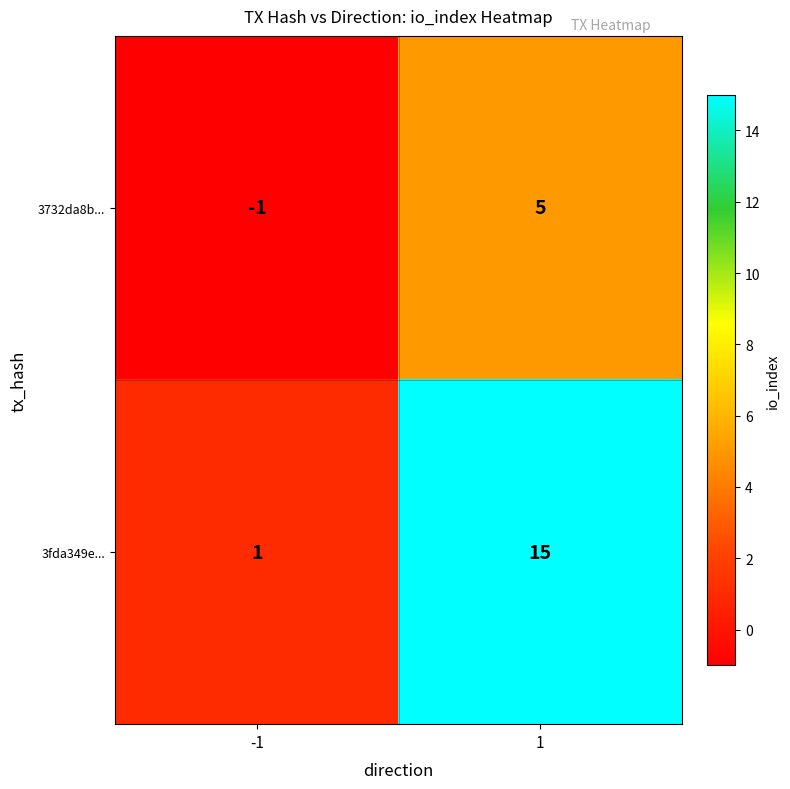

Rank the series at 1 from lowest to highest value.

3732da8b..., 3fda349e...